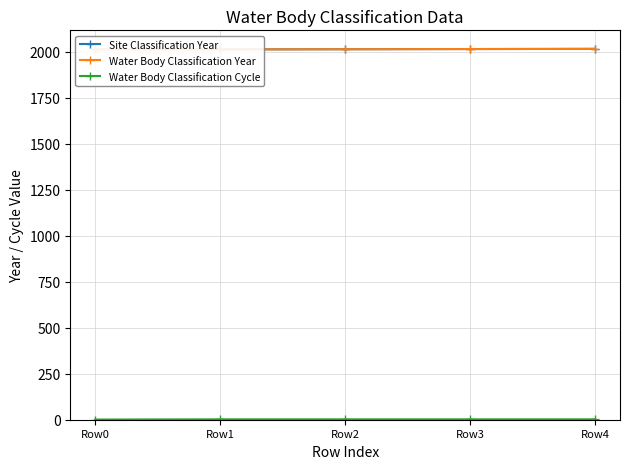

Between Row0 and Row4, which is larger?

Row4